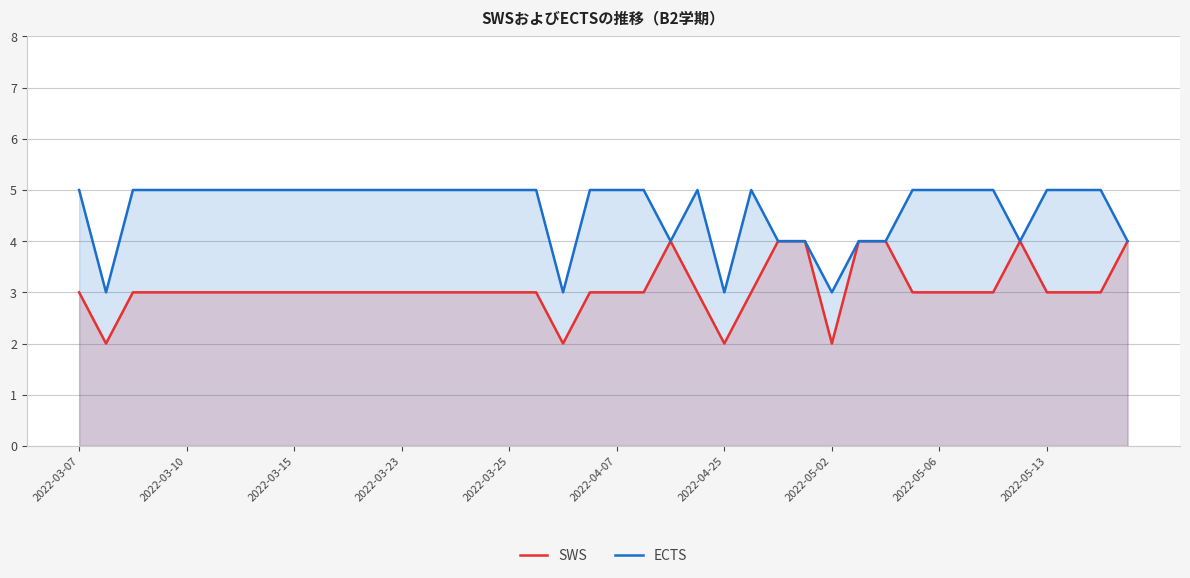

What is the smallest value displayed?

2